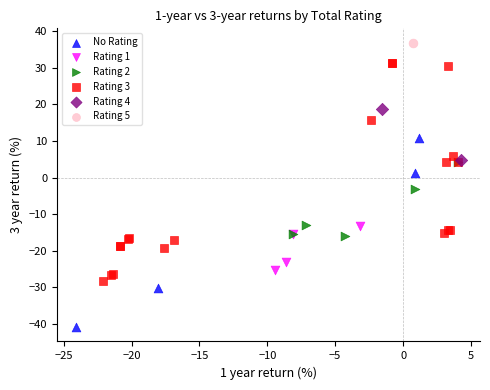

What are all the series names shown in the legend?

No Rating, Rating 1, Rating 2, Rating 3, Rating 4, Rating 5